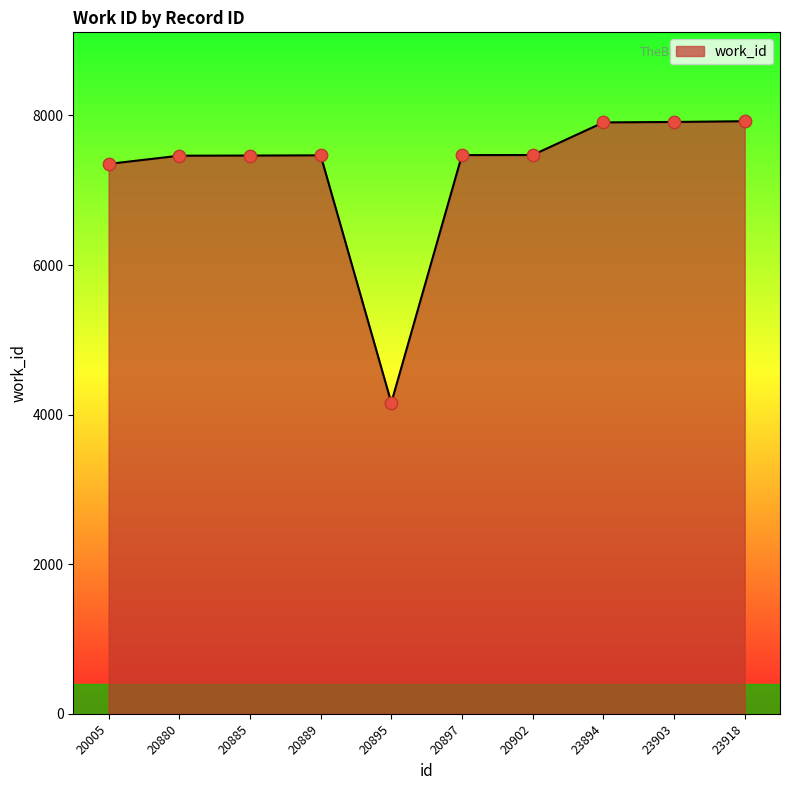

Approximately how many times larger is the value at 20880 compared to 20885?

1.0